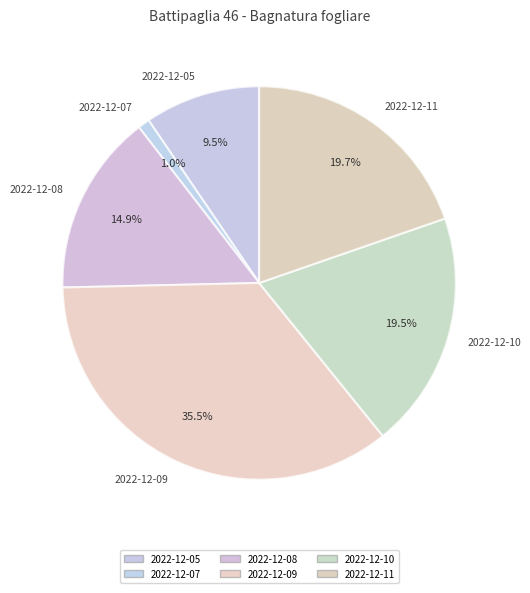

How much of the chart is everything except 2022-12-07?

99.0%